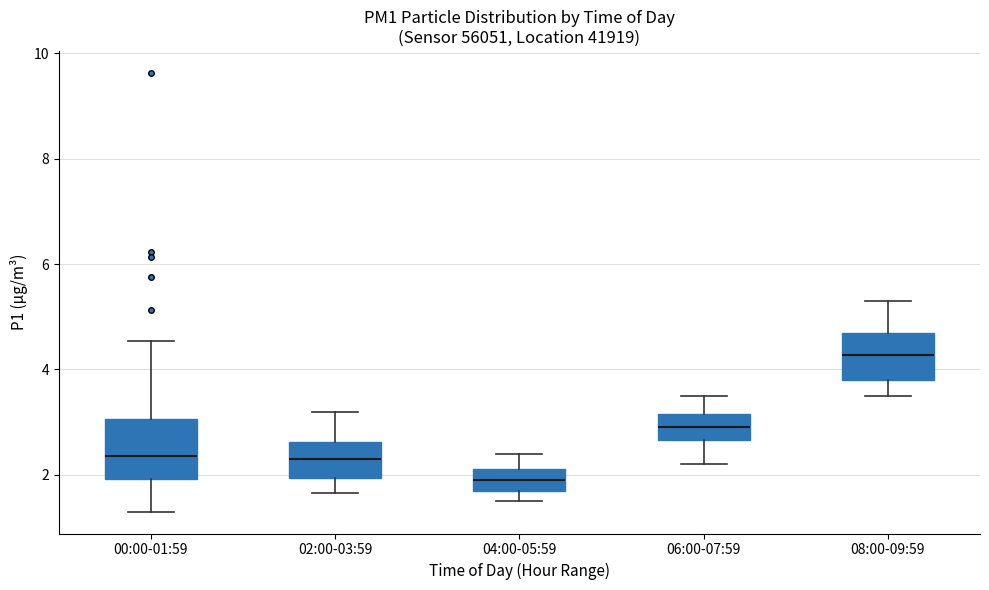

Where does the upper whisker of the box for 02:00-03:59 end on the y-axis? The values are not printed on the chart, so give them approximately, as read against the axis.

3.2